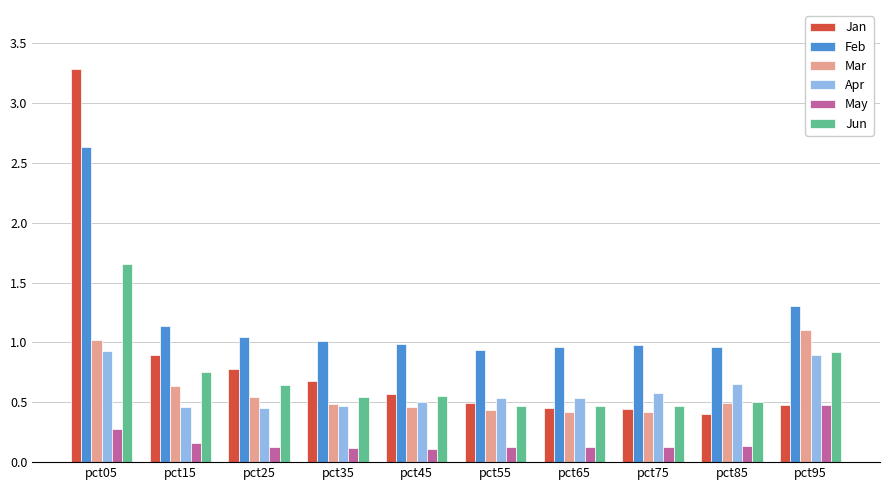

How many bars are there in each group?

6